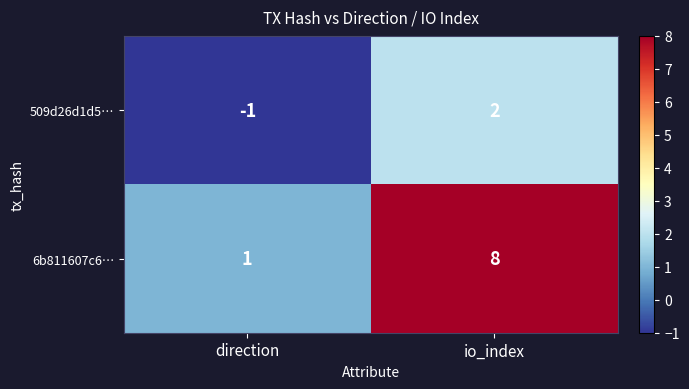

How many categories are shown in the chart?

2